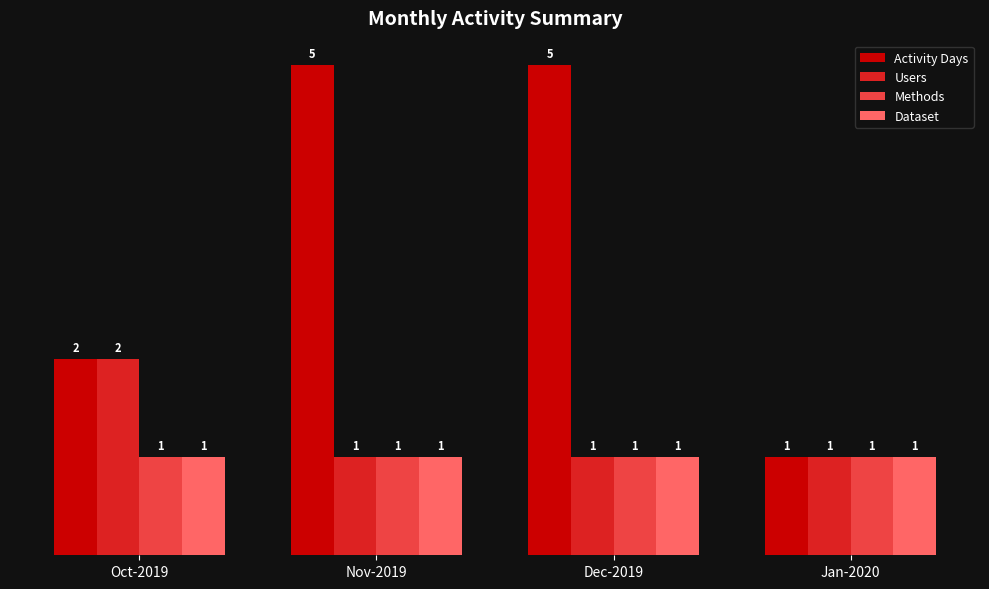

What is the highest value of the Users series?

2